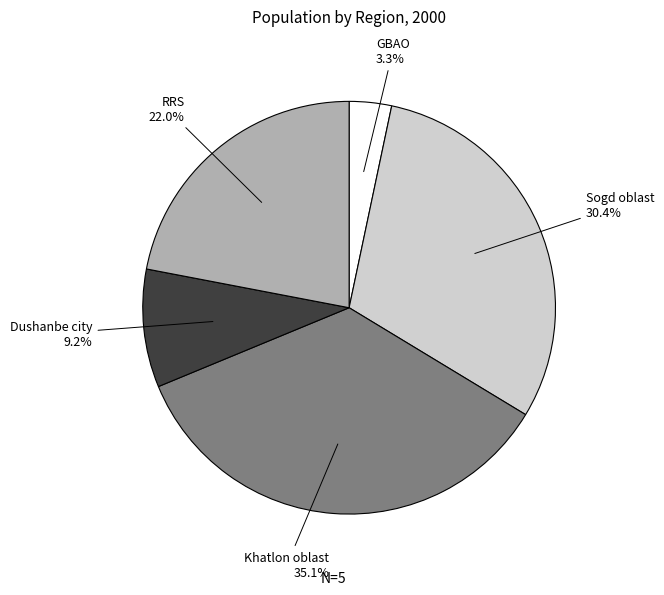

Is there a majority slice in this chart?

No